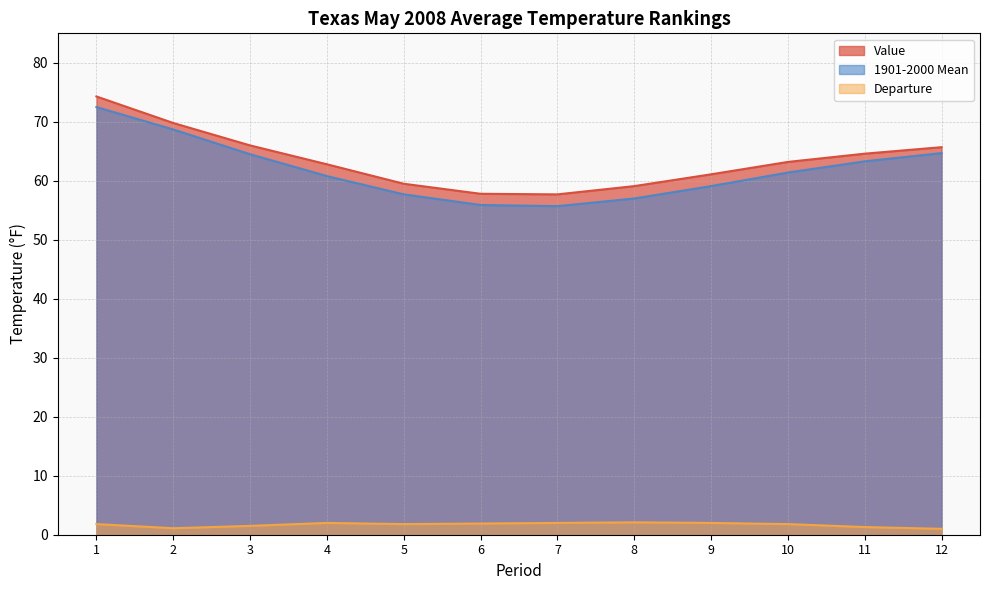

Is the value of Value at 8 greater than the value of 1901-2000 Mean at 7?

Yes